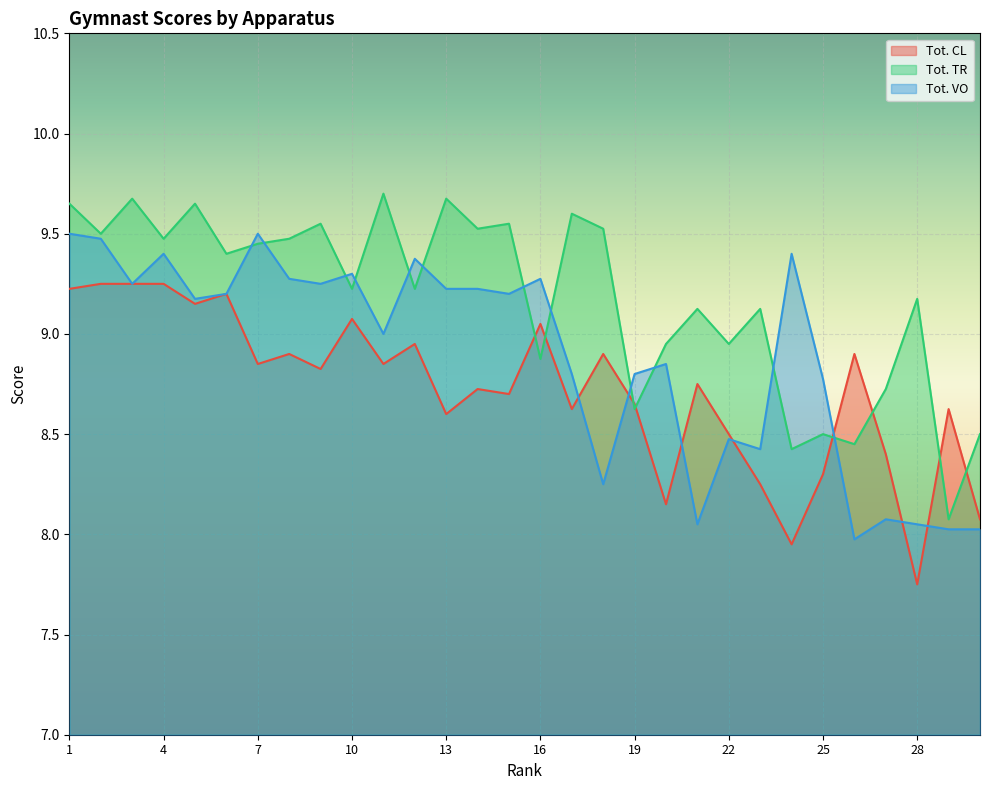

How many lines are shown in the chart?

3